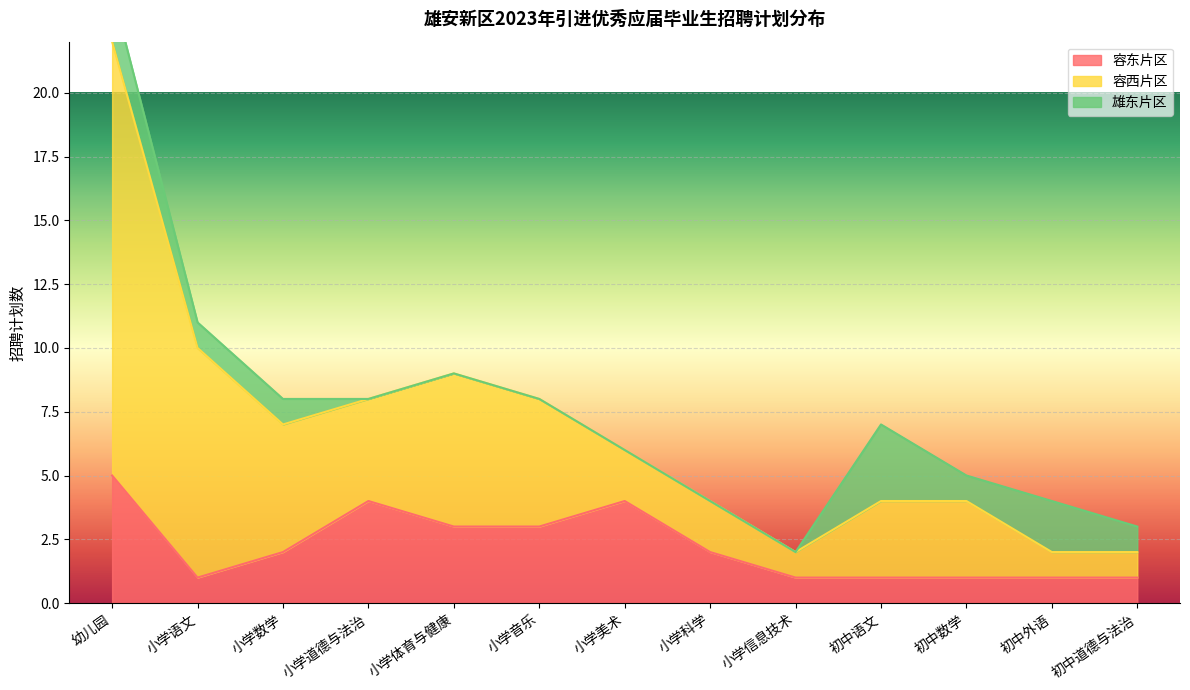

The 容东片区 series shows 4 at 小学音乐. True or false?

False